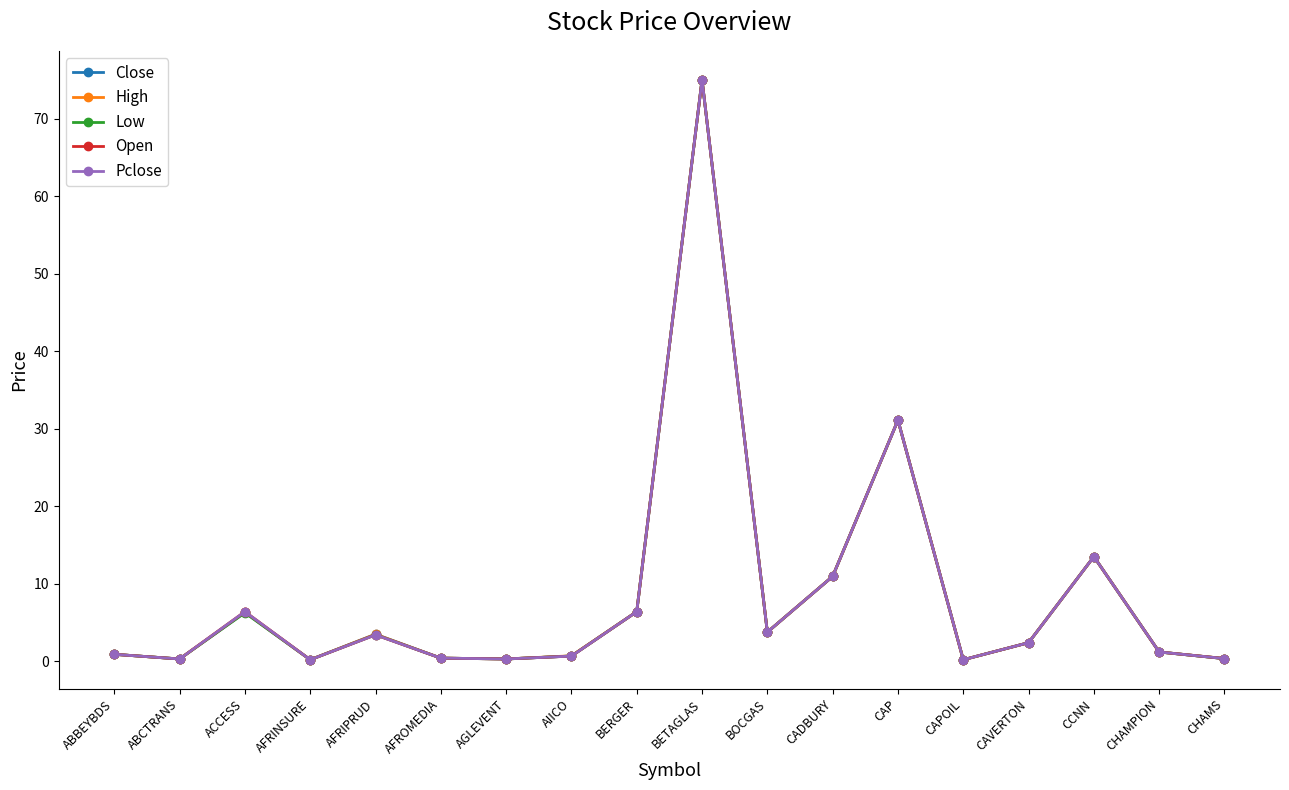

Is this an area chart (filled region under the line)?

No